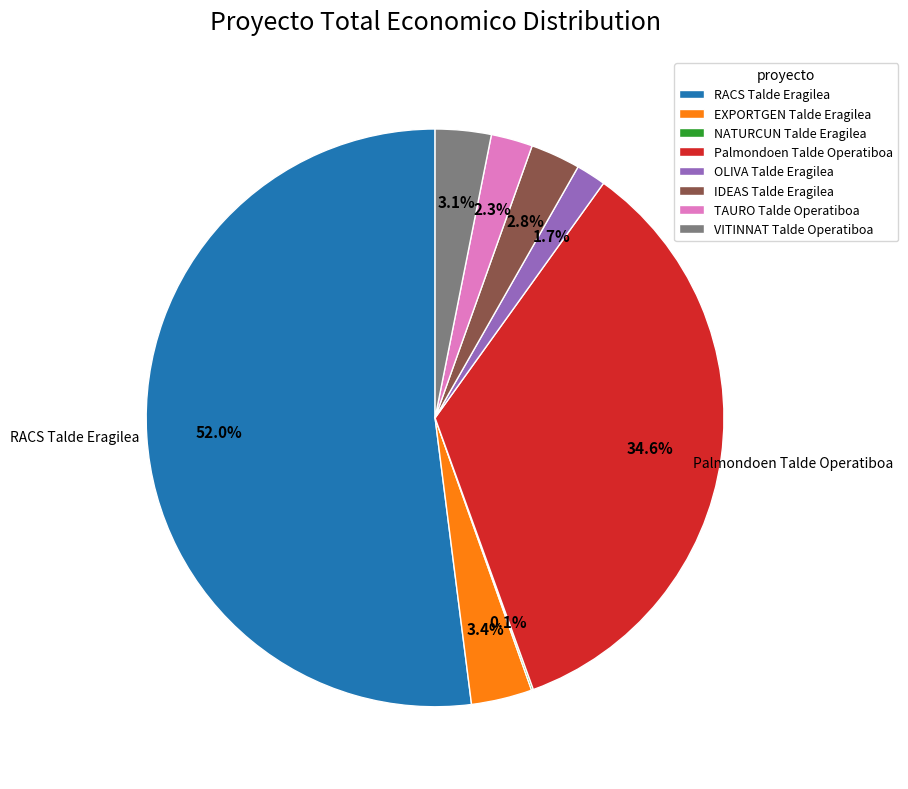

Does RACS Talde Eragilea account for over 50% of the chart?

Yes